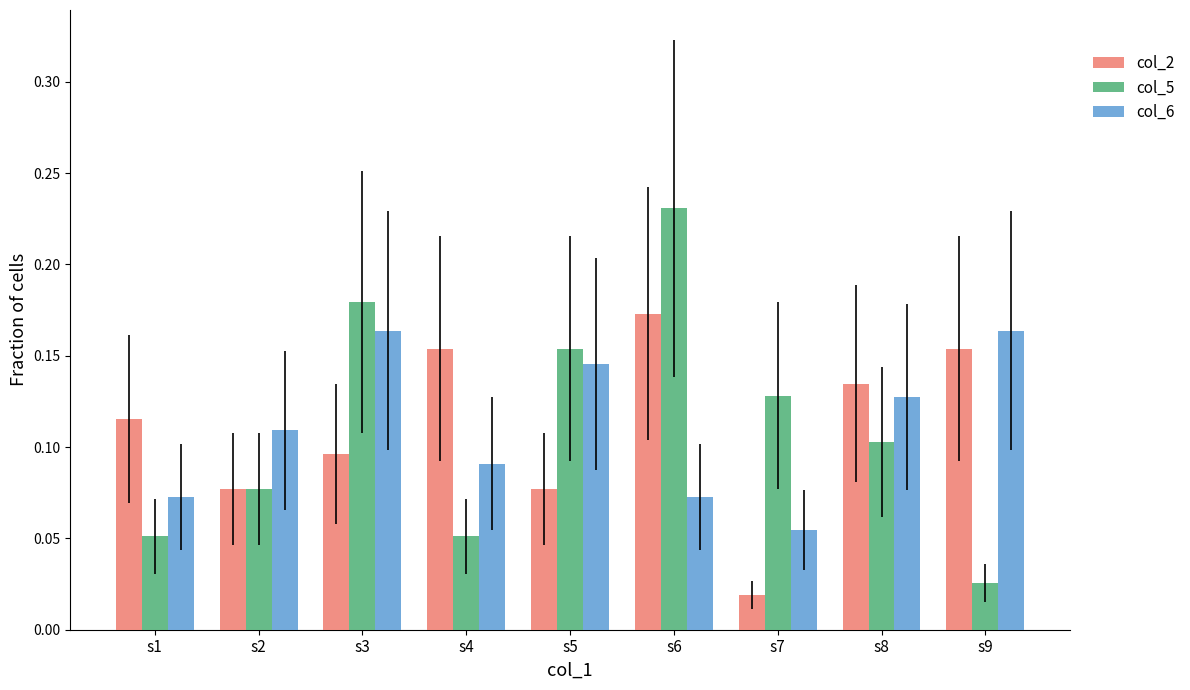

What is the sum of the col_6 values at s9 and s5?

0.3